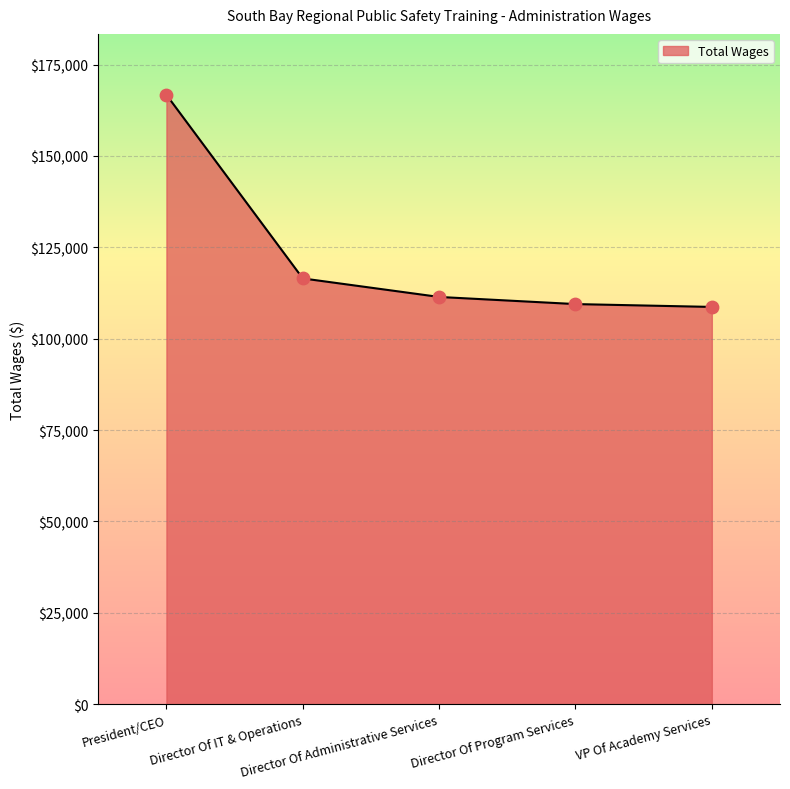

What is the ratio of the value at Director Of Administrative Services to the value at Director Of IT & Operations?

1.0